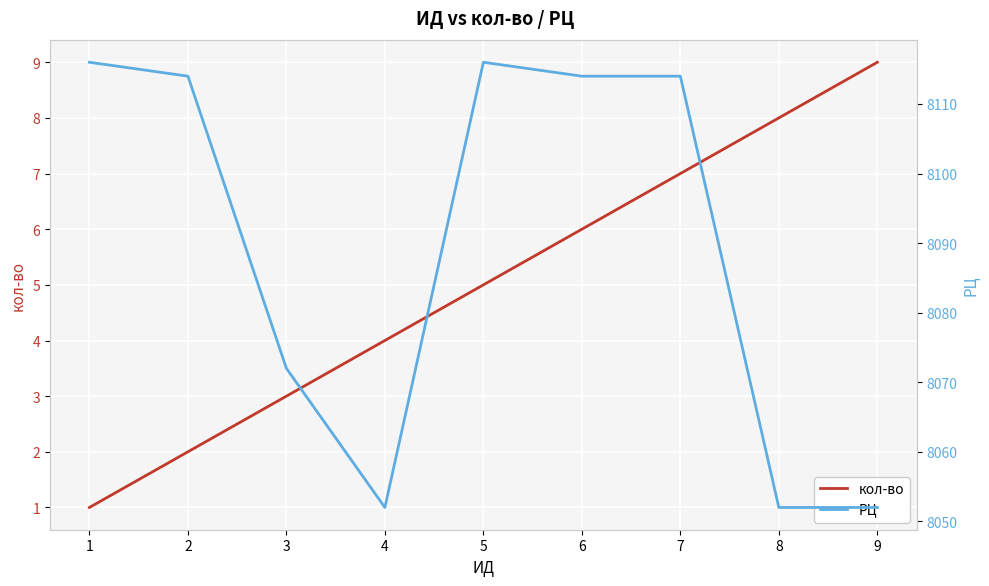

The value of РЦ at 8 is 10713. True or false?

False